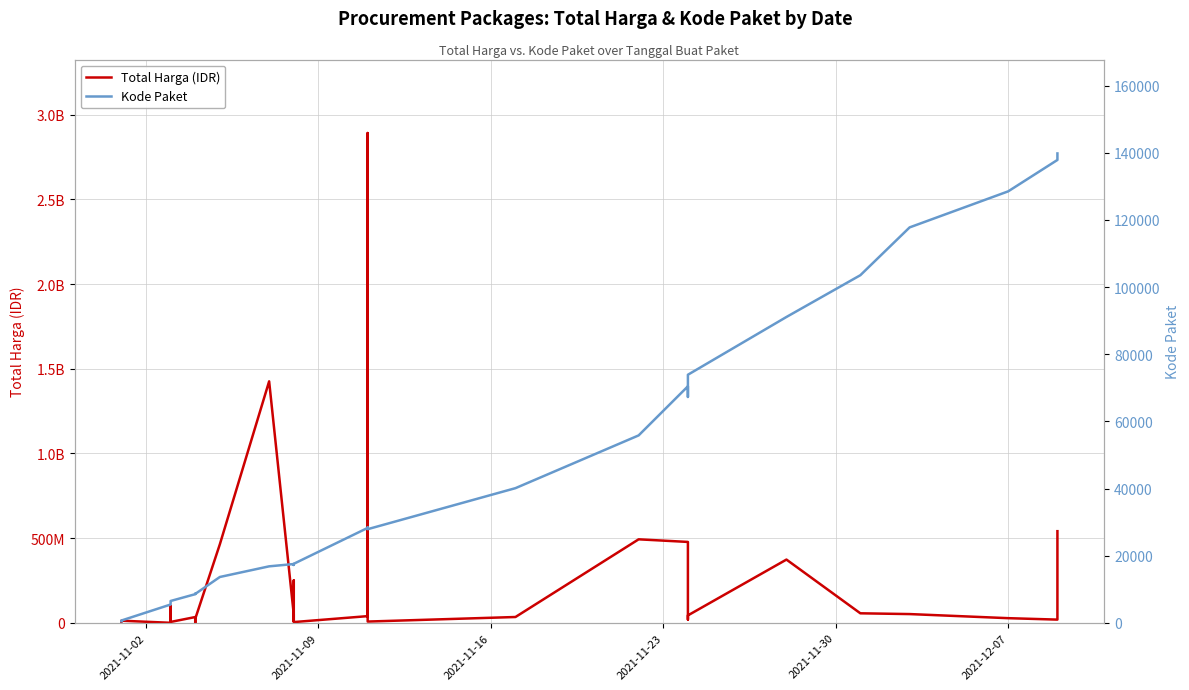

What is the difference between the maximum and minimum values in the Kode Paket series?

139353